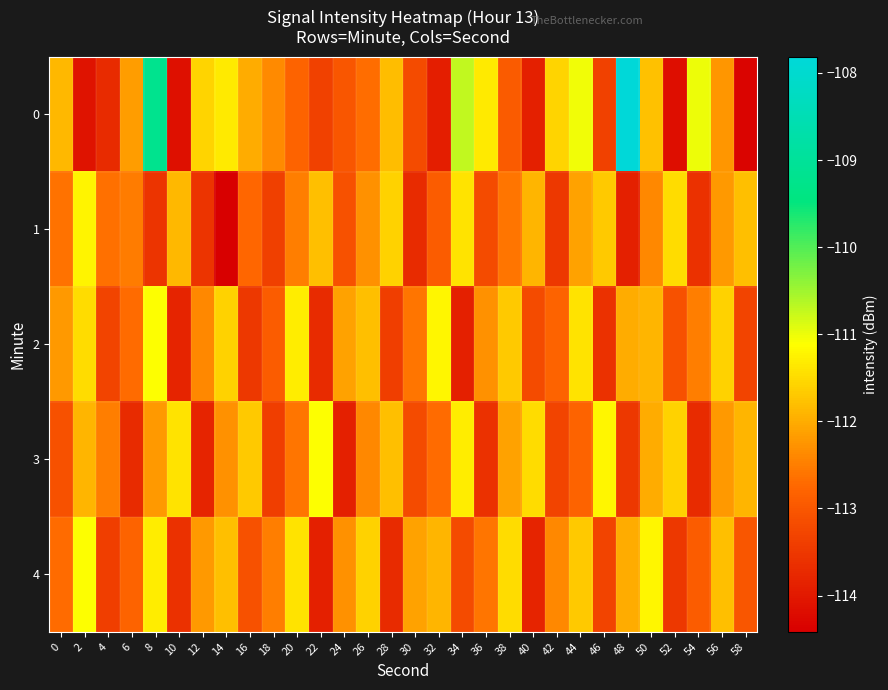

Which series changed the most between 6 and 46?

3